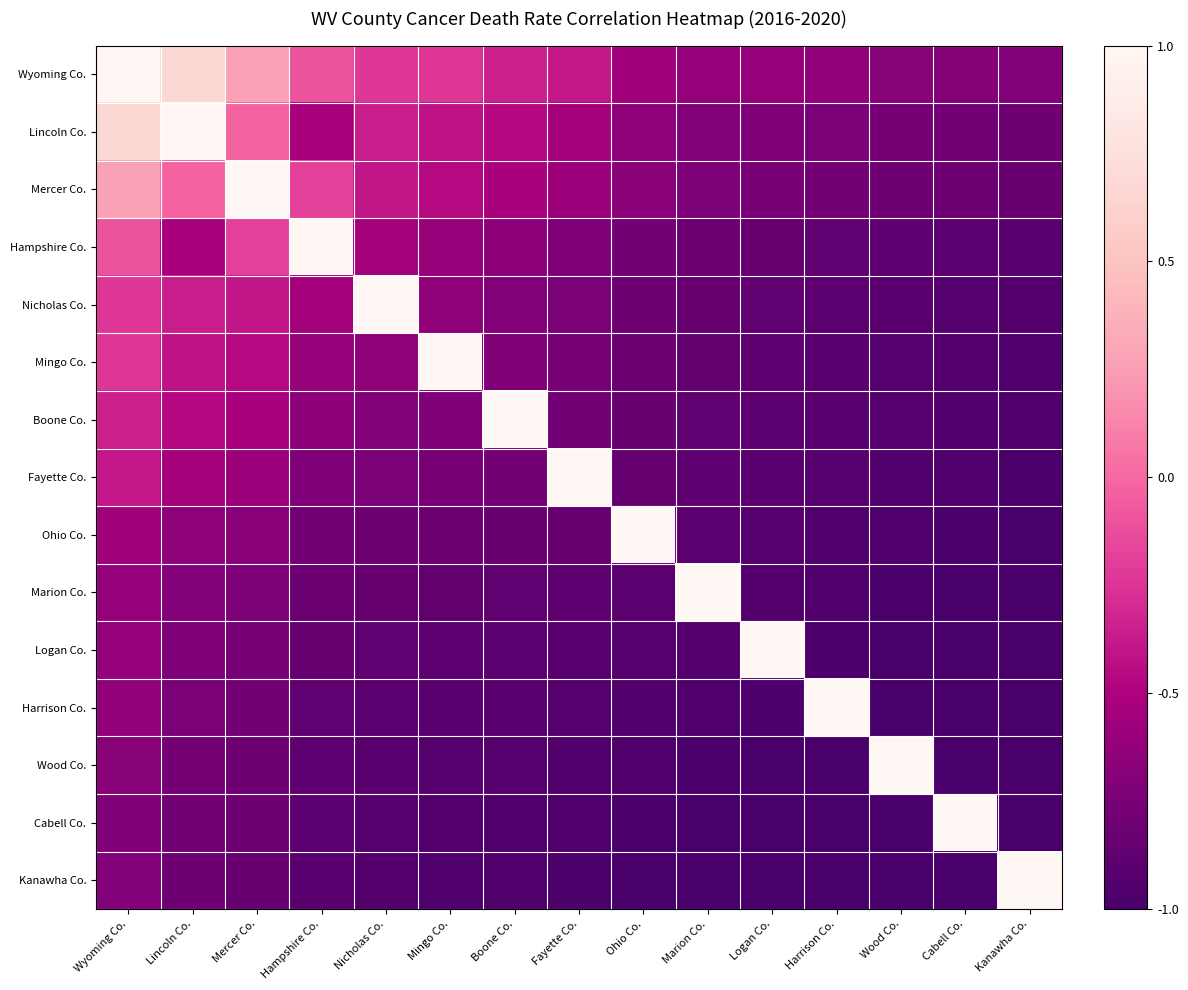

At how many categories does at least one series exceed 0?

15